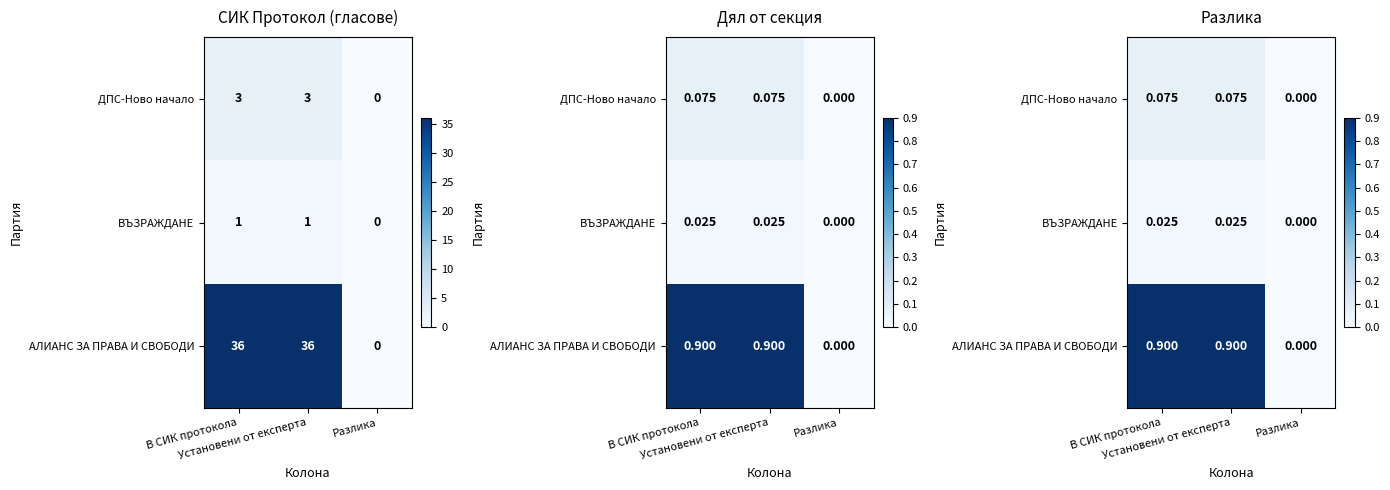

Which category has the highest value in the АЛИАНС ЗА ПРАВА И СВОБОДИ series?

В СИК протокола